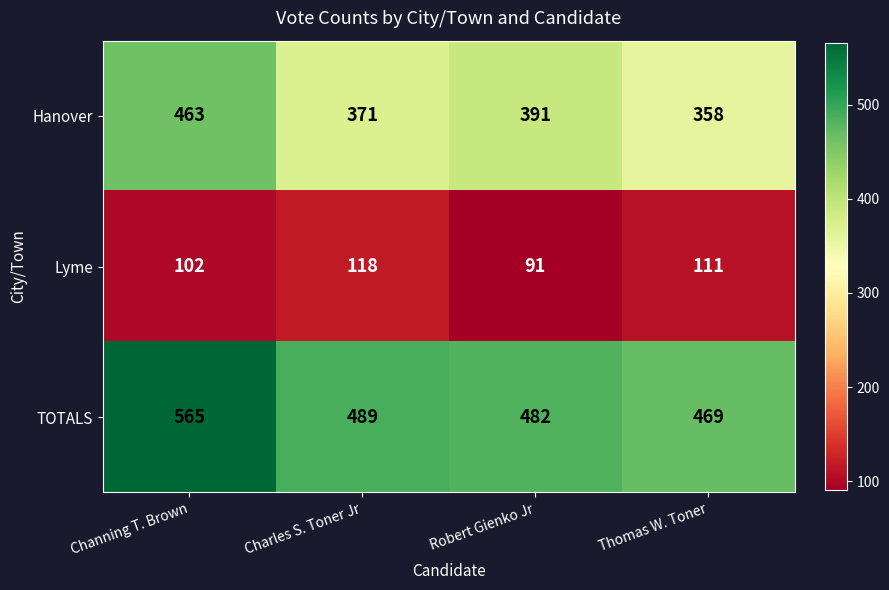

At which label does TOTALS first exceed 489?

Channing T. Brown